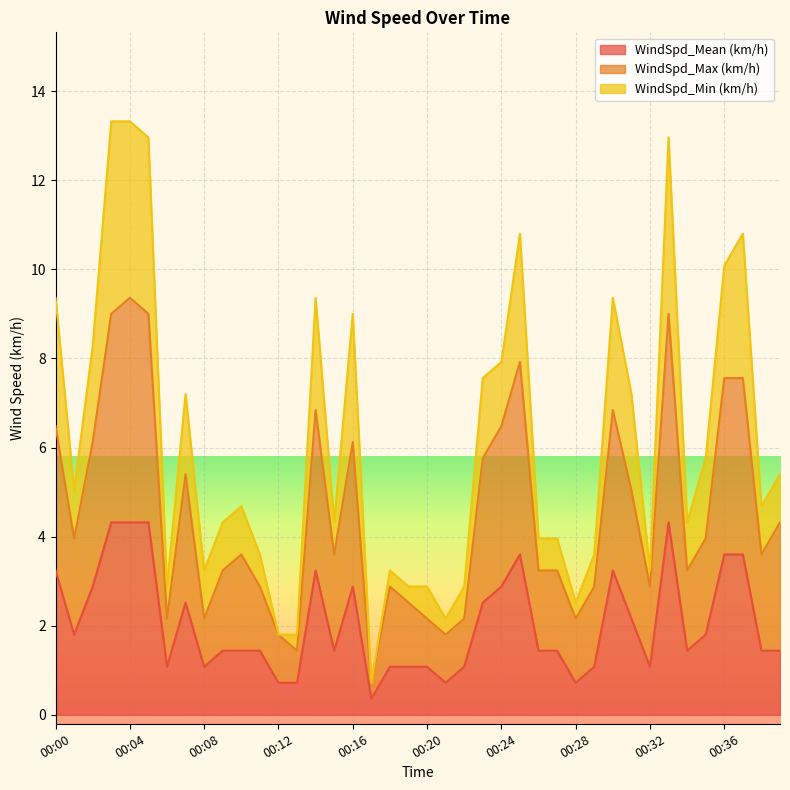

Rank the series at 00:26 from lowest to highest value.

WindSpd_Mean (km/h), WindSpd_Max (km/h), WindSpd_Min (km/h)